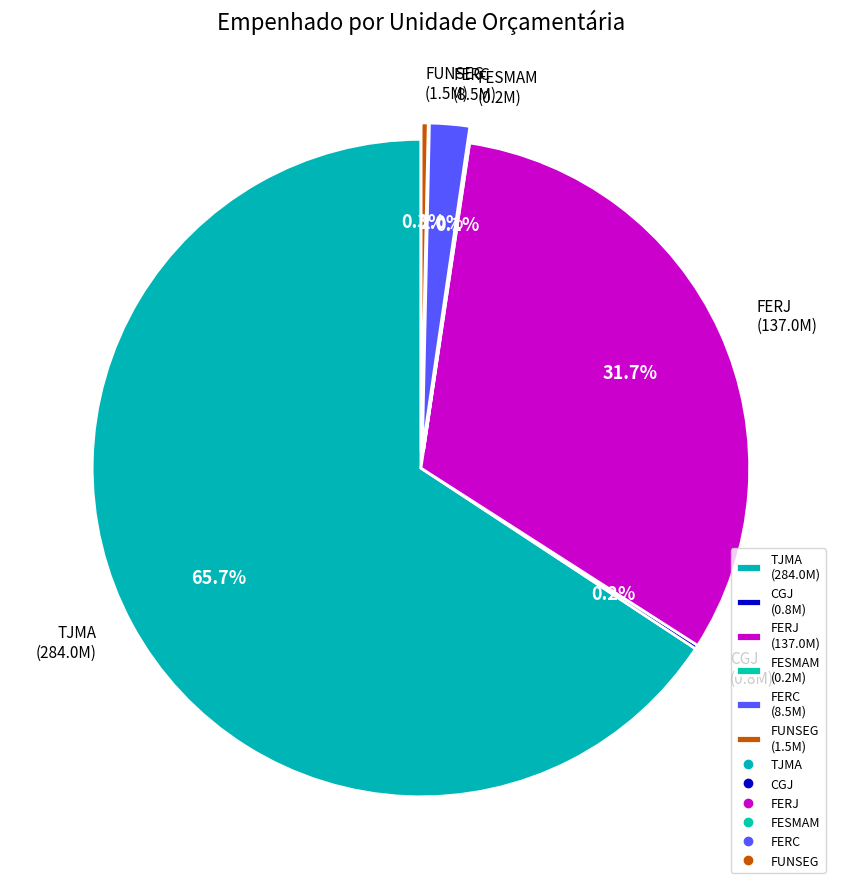

Between FERJ (137.0M) and TJMA (284.0M), which is larger?

TJMA (284.0M)